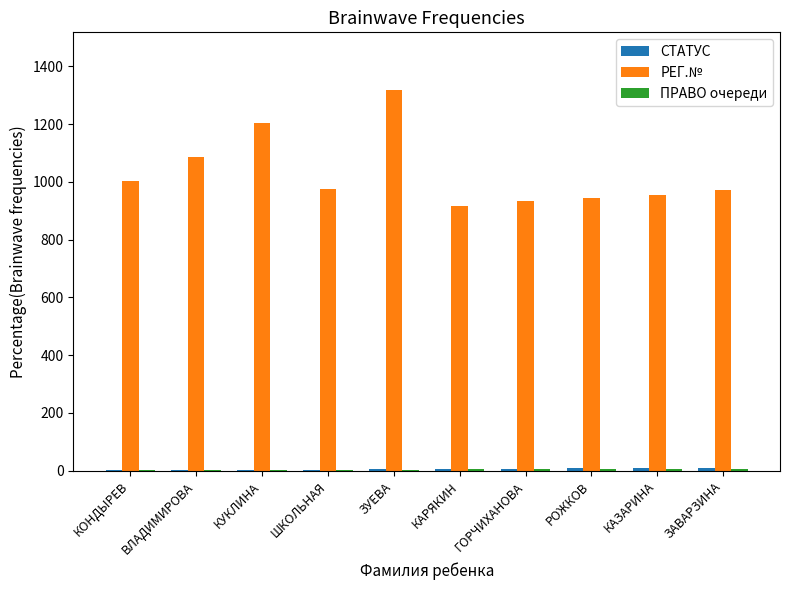

At which category is the sum across all series the highest?

ЗУЕВА